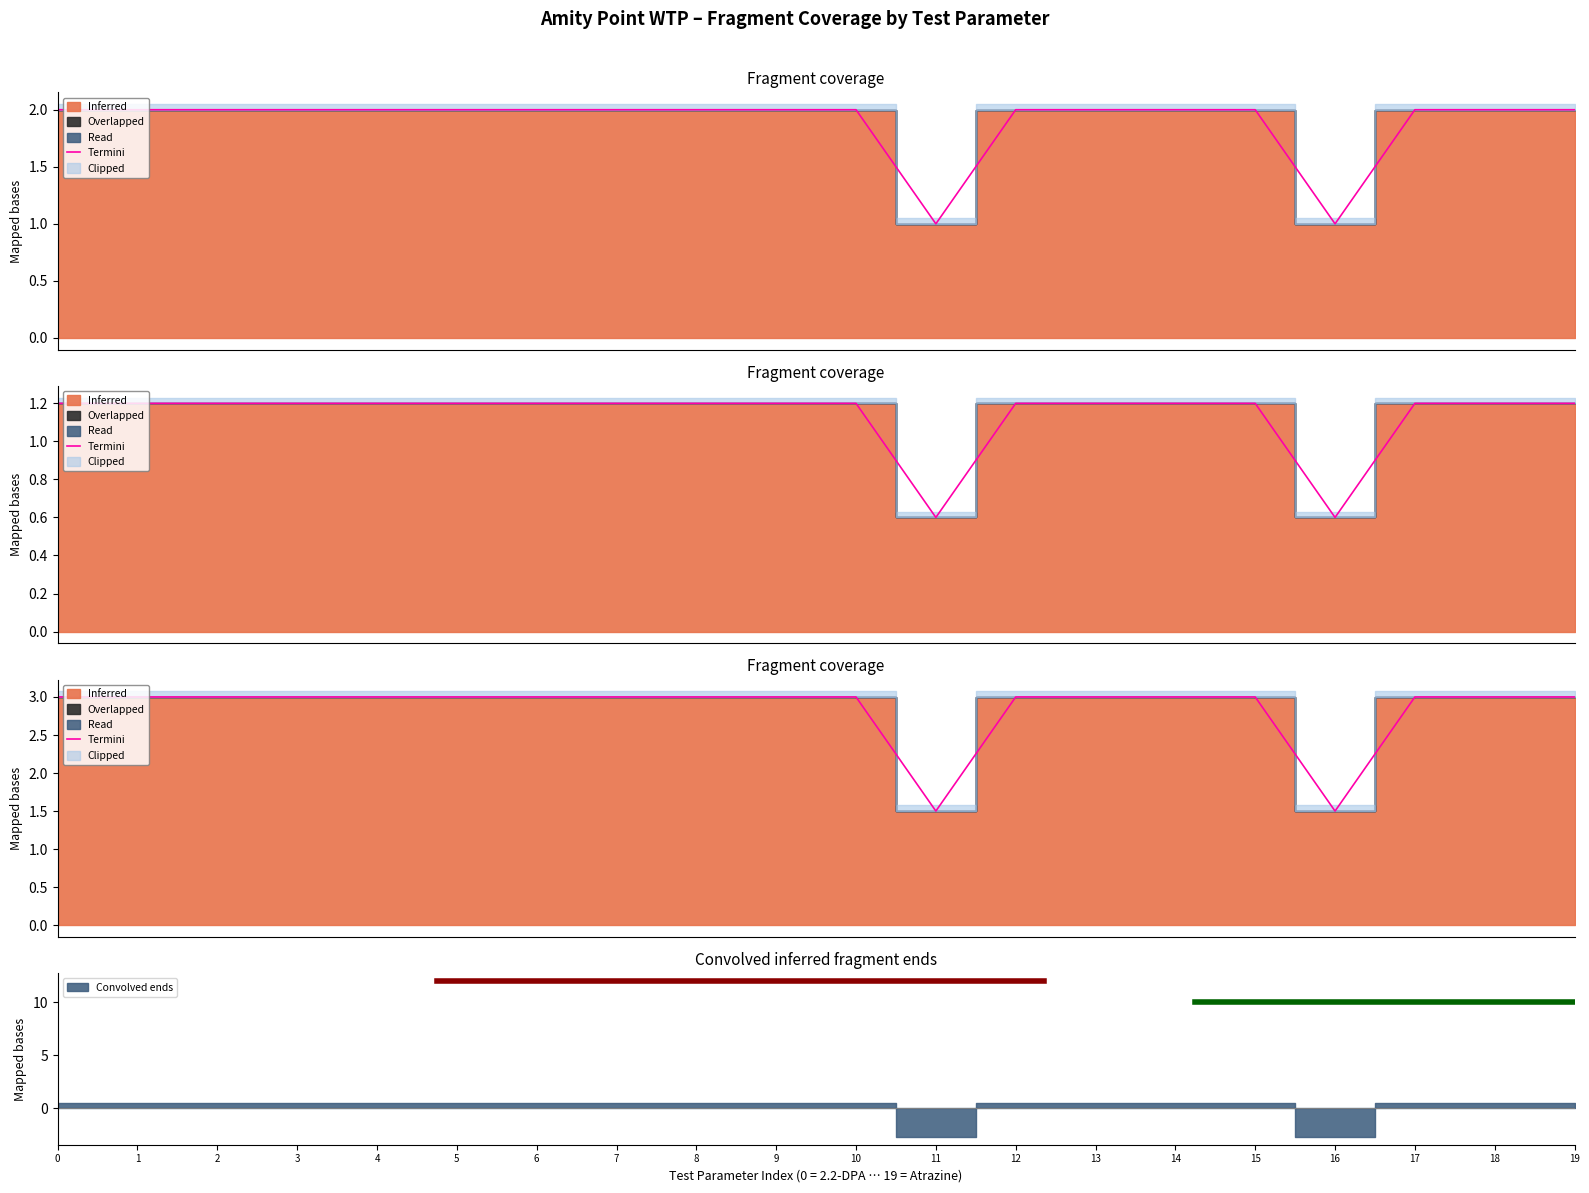

What is the greatest value displayed?

3.0